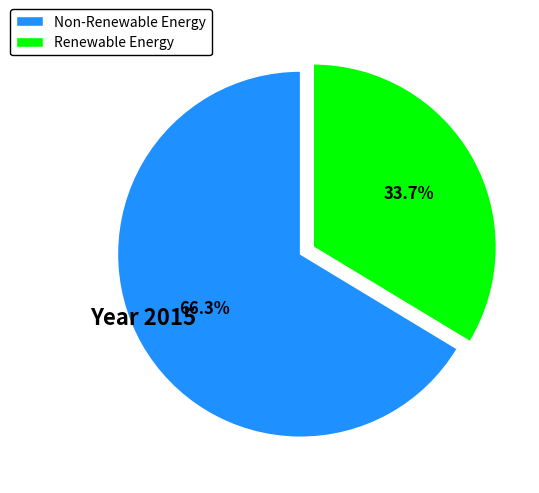

Which has a higher value, Renewable Energy or Non-Renewable Energy?

Non-Renewable Energy